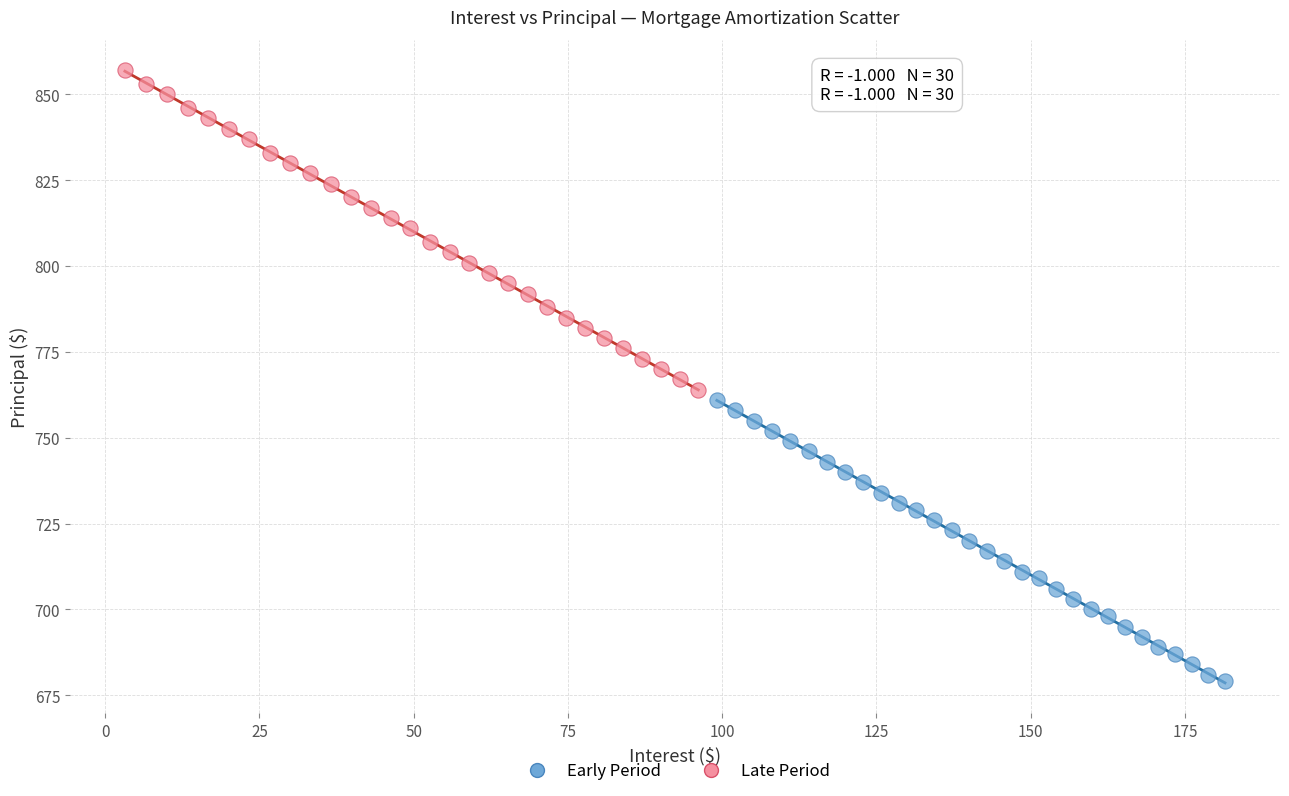

Which series has the widest spread of Y values?

Late Period